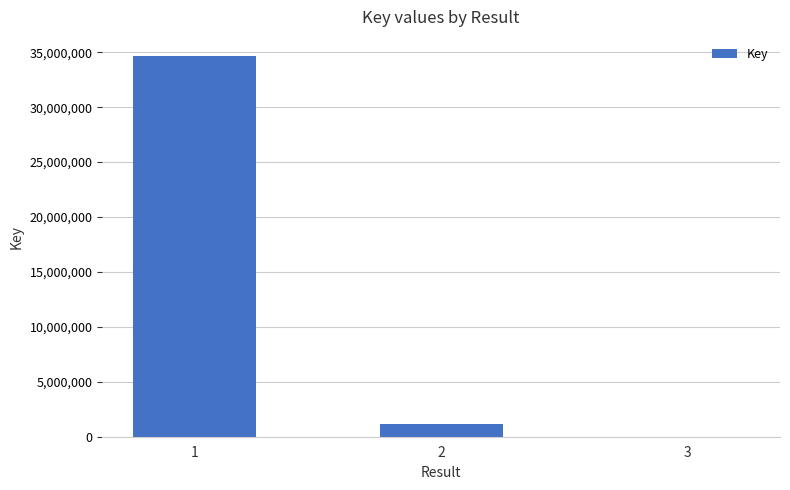

What is the sum of all values?

35825961